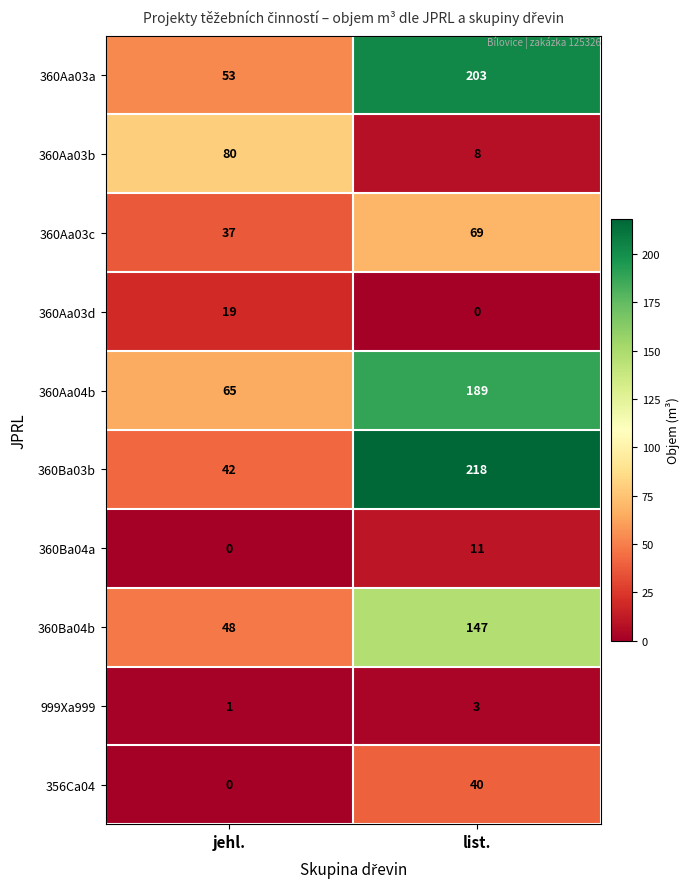

Which category has the highest value across all series?

list.